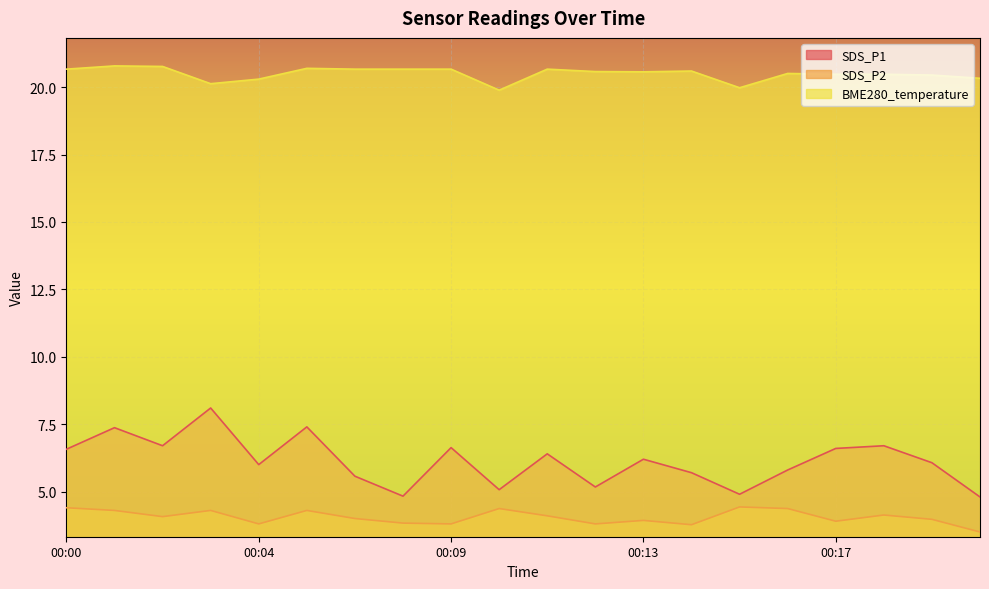

What is the approximate value of SDS_P1 at 00:16?

5.8